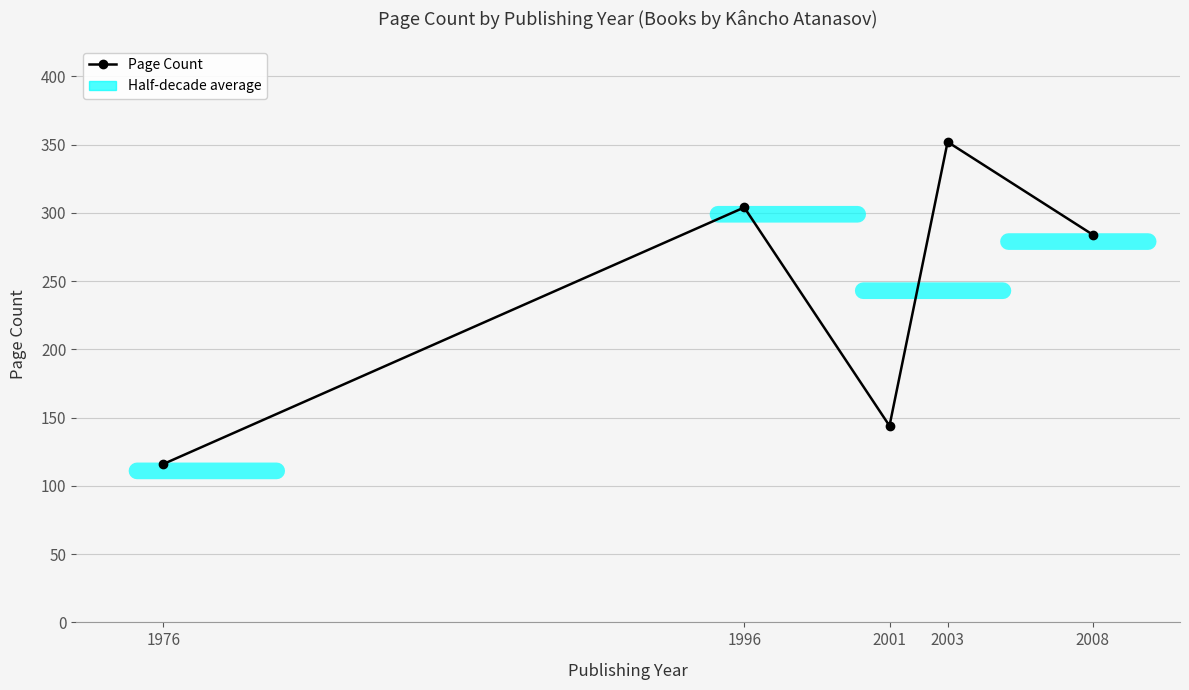

Reading right to left, list all the values displayed in this chart.

284	352	144	304	116